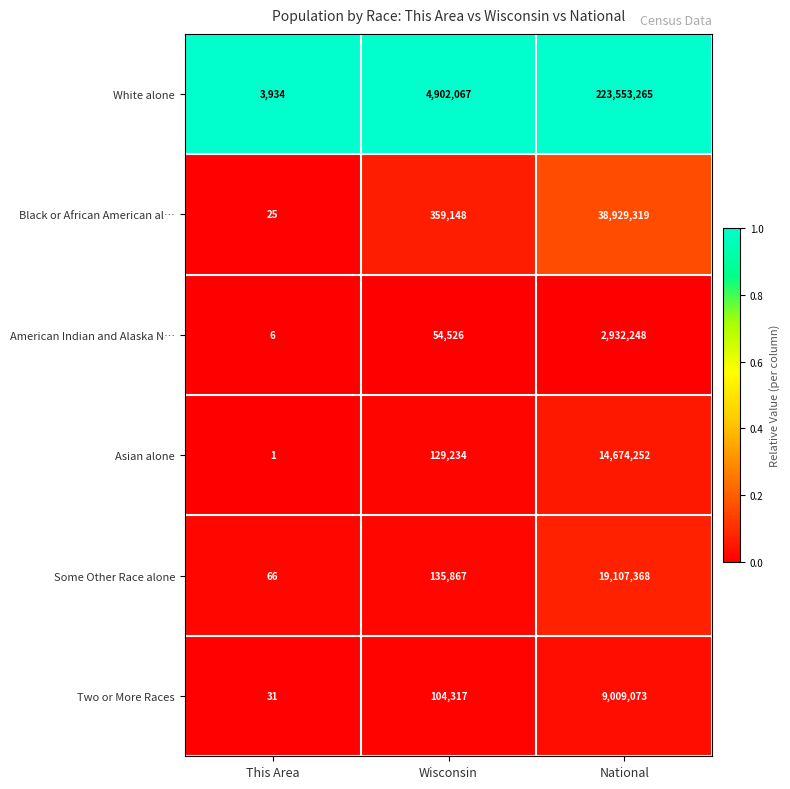

Reading left to right, list all the values displayed in this chart.

White alone: 3934	4902067	223553265
Black or African American al…: 25	359148	38929319
American Indian and Alaska N…: 6	54526	2932248
Asian alone: 1	129234	14674252
Some Other Race alone: 66	135867	19107368
Two or More Races: 31	104317	9009073